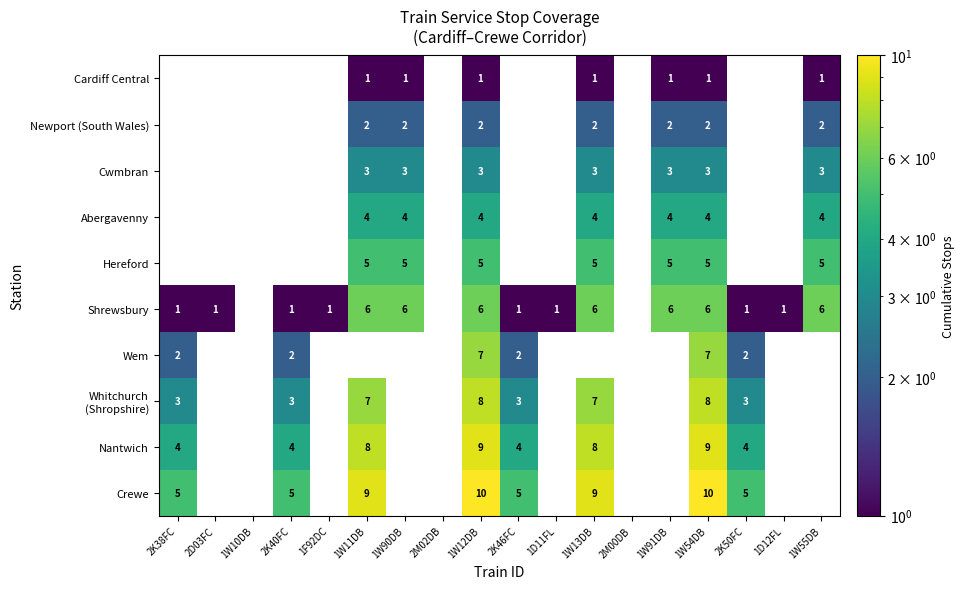

True or false: Nantwich has a value of 9 at 1W12DB.

True